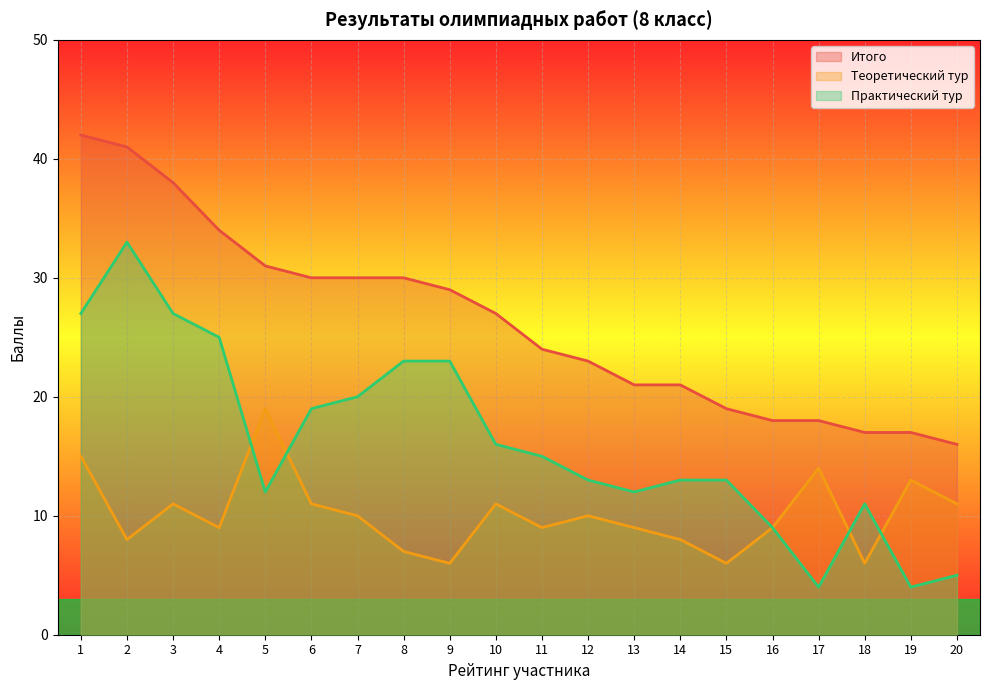

The value of Теоретический тур at 1 is 27. True or false?

False